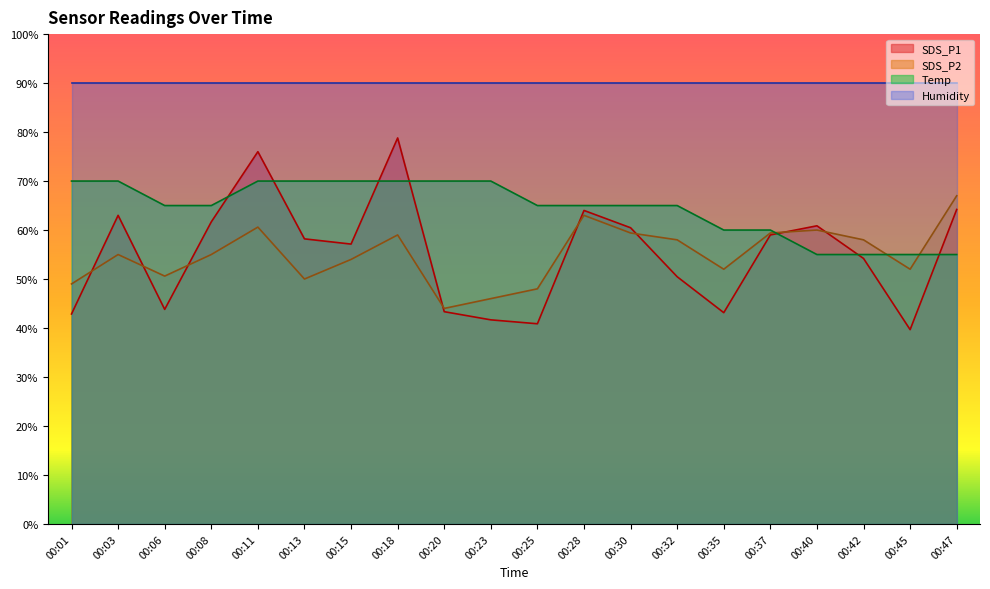

Is it true that Temp equals 55.0 at 00:40?

True